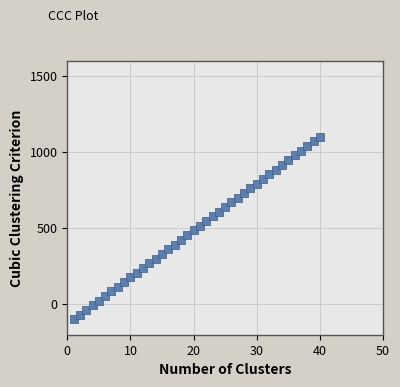

What is the range of X values (max minus min)?

39.0